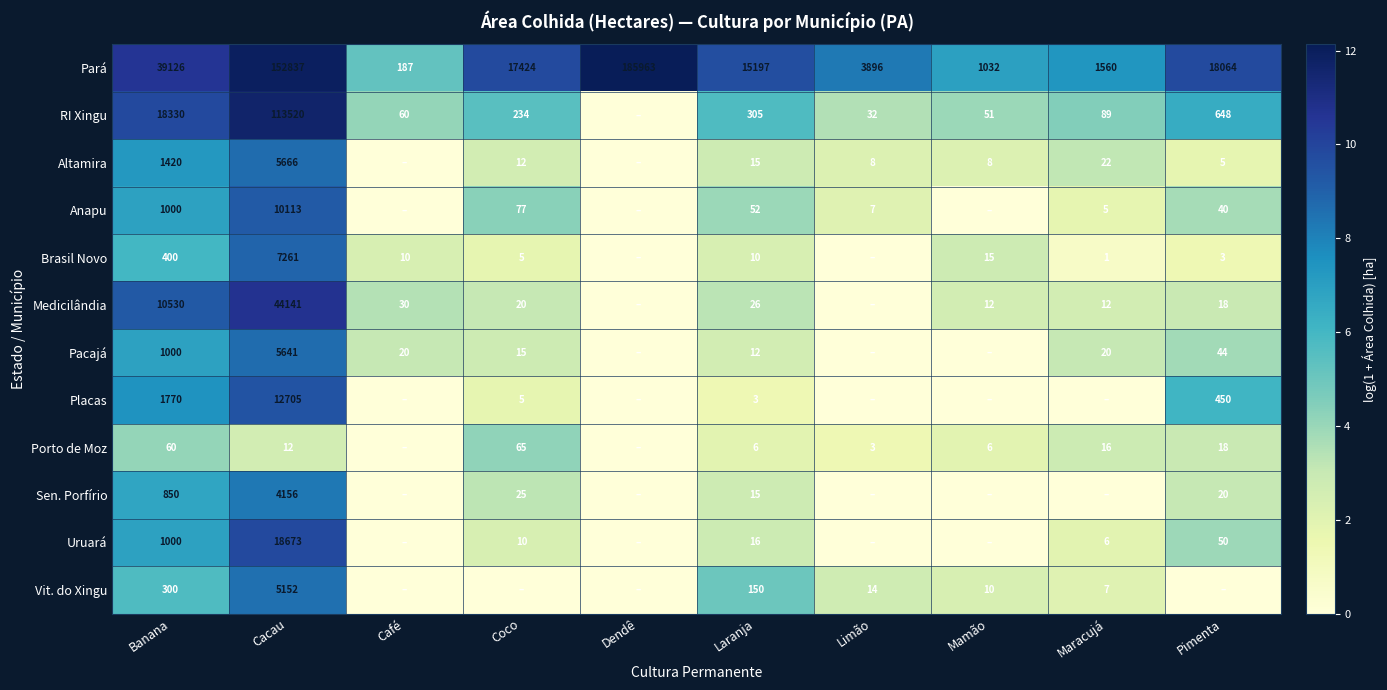

What is the difference between the Pará values at Coco and Banana?

21702